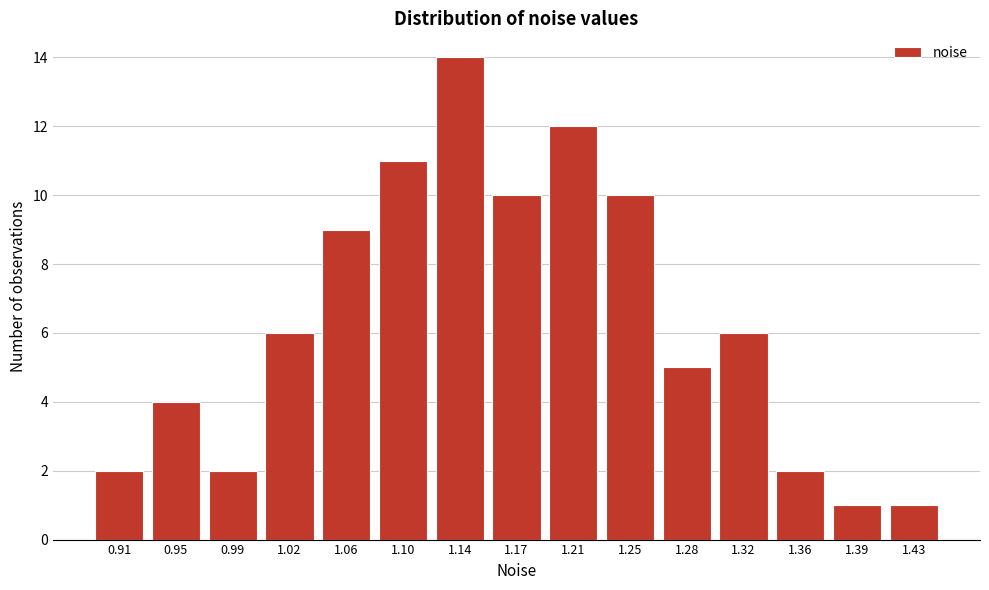

Reading left to right, what are all the values shown in this chart?

2	4	2	6	9	11	14	10	12	10	5	6	2	1	1